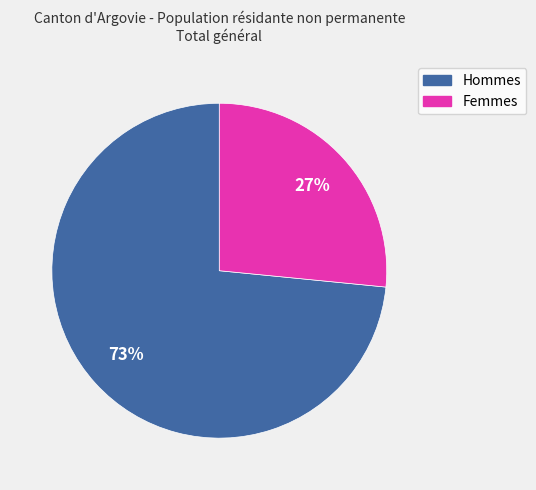

The Hommes slice represents 73% of the pie. True or false?

True